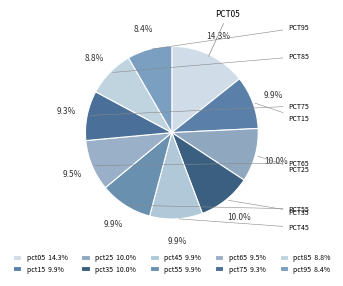

Count the number of slices in the pie.

10